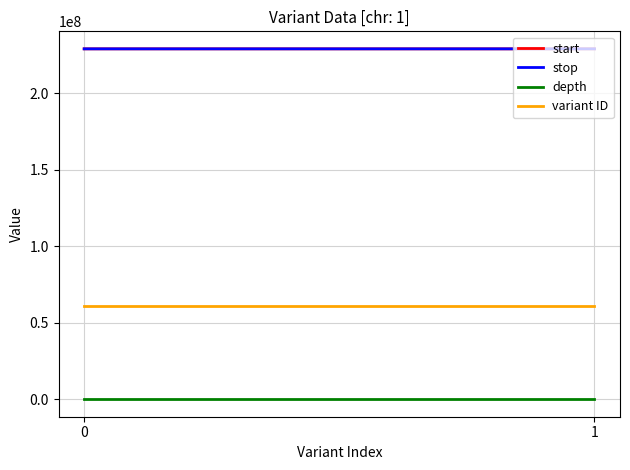

What are all the series names shown in the legend?

start, stop, depth, variant ID